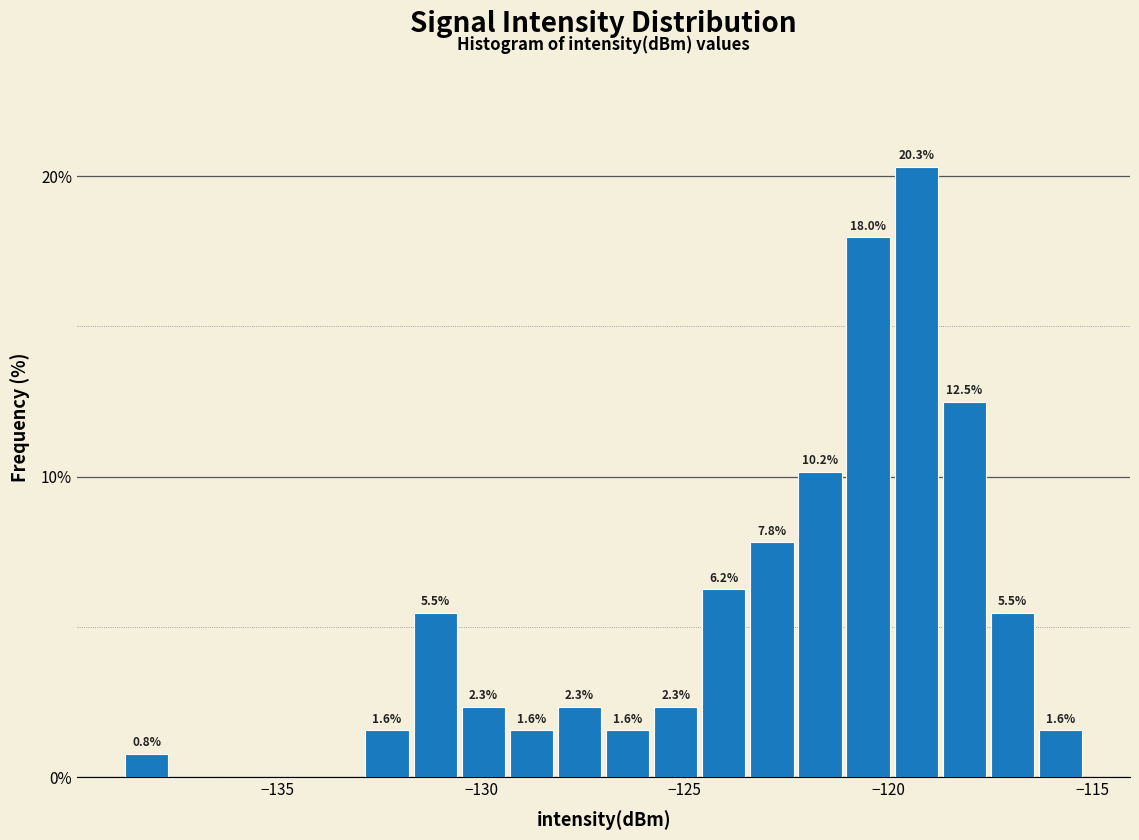

Read against the x-axis, roughly where is the centre of the tallest bar?

-119.5